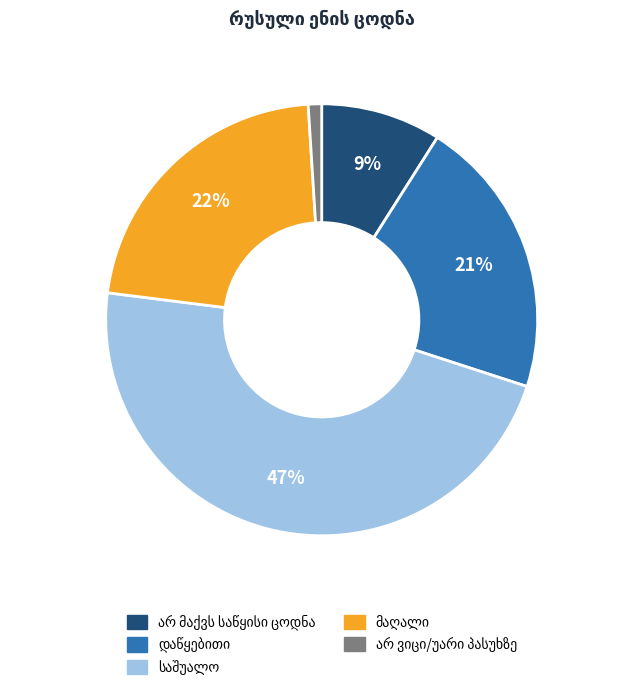

To the nearest percent, what is the difference between the largest and smallest slice percentages?

46%